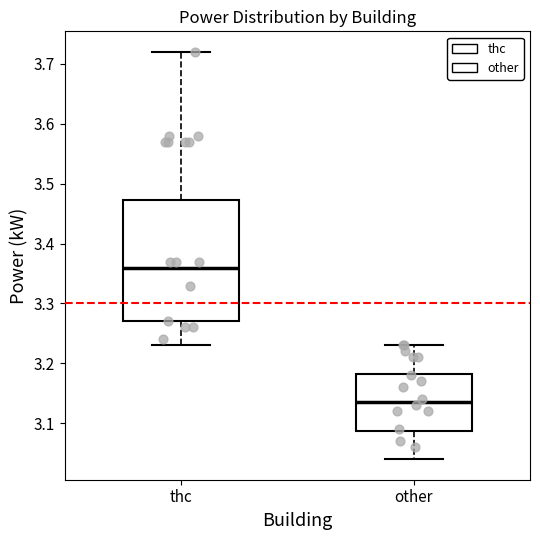

Reading left to right, read every box against the y-axis: the position of its median line, the range the box covers, and the ends of its whiskers. The values are not printed on the chart, so give them approximately, as read against the axis.

thc: median 3.36, box 3.27 to 3.47, whiskers 3.23 to 3.72
other: median 3.14, box 3.09 to 3.18, whiskers 3.04 to 3.23